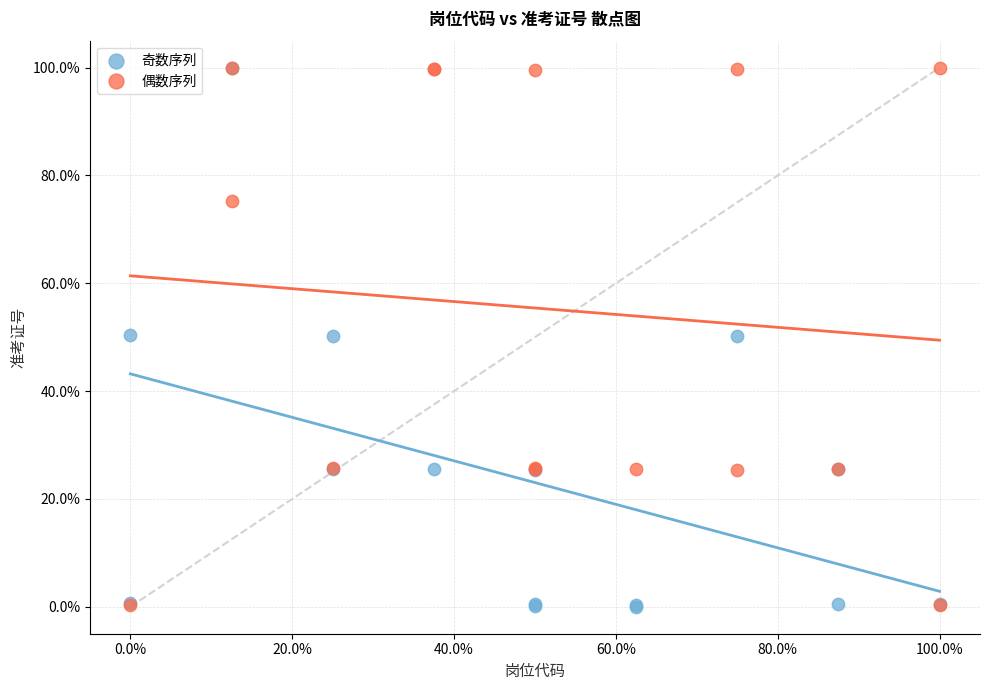

What are all the series names shown in the legend?

奇数序列, 偶数序列